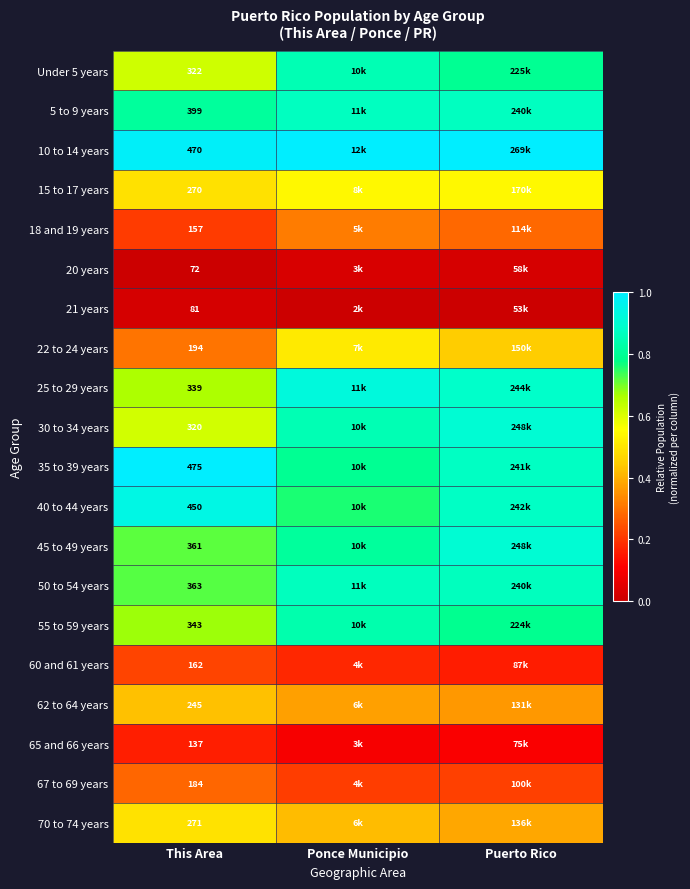

At how many categories does at least one series exceed 0?

3